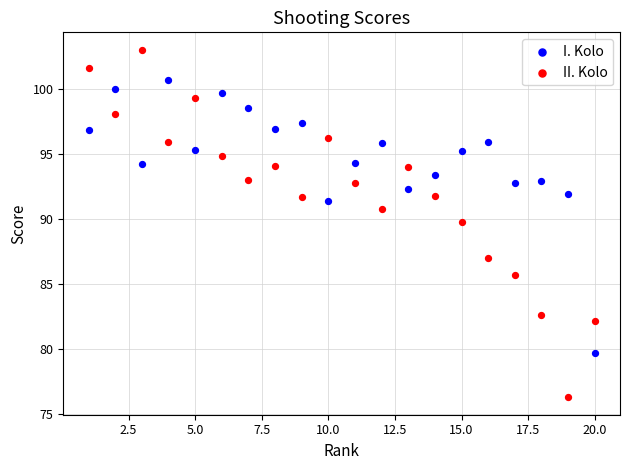

Which series has the largest Y range (max minus min)?

II. Kolo